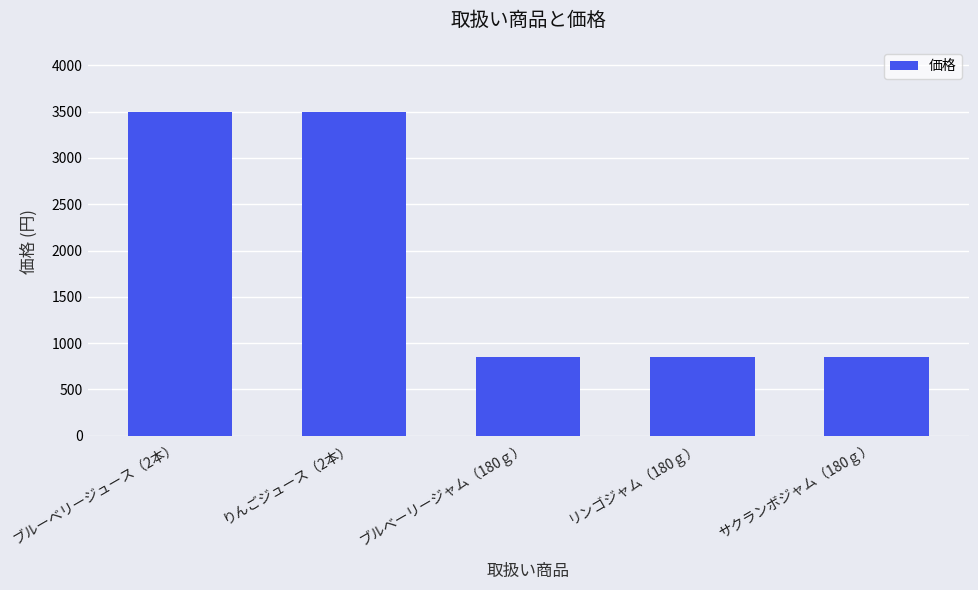

Count the values in the range 850 to 3500.

5